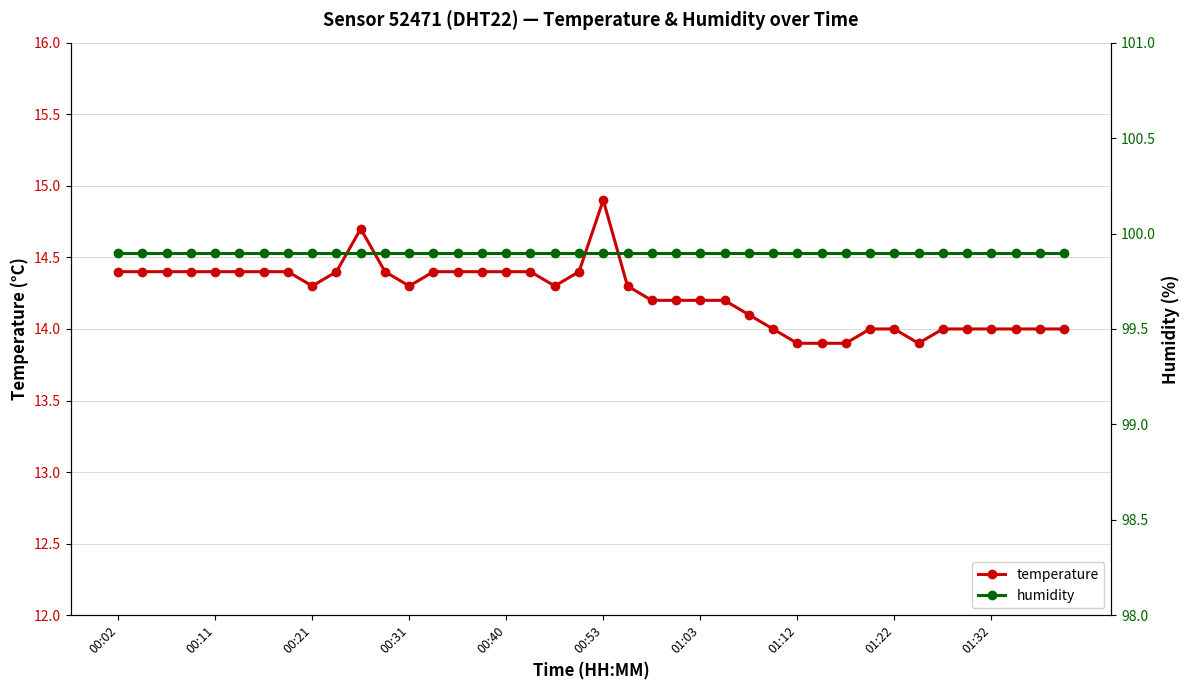

What is the lowest value of the temperature series?

13.9